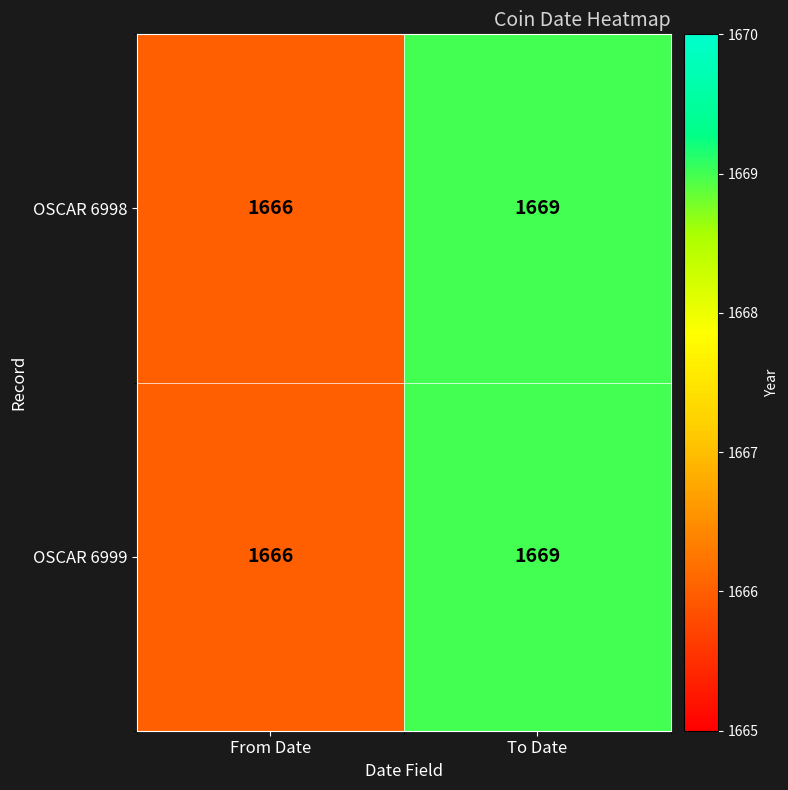

Reading left to right, what are all the values shown in this chart?

OSCAR 6998: 1666	1669
OSCAR 6999: 1666	1669